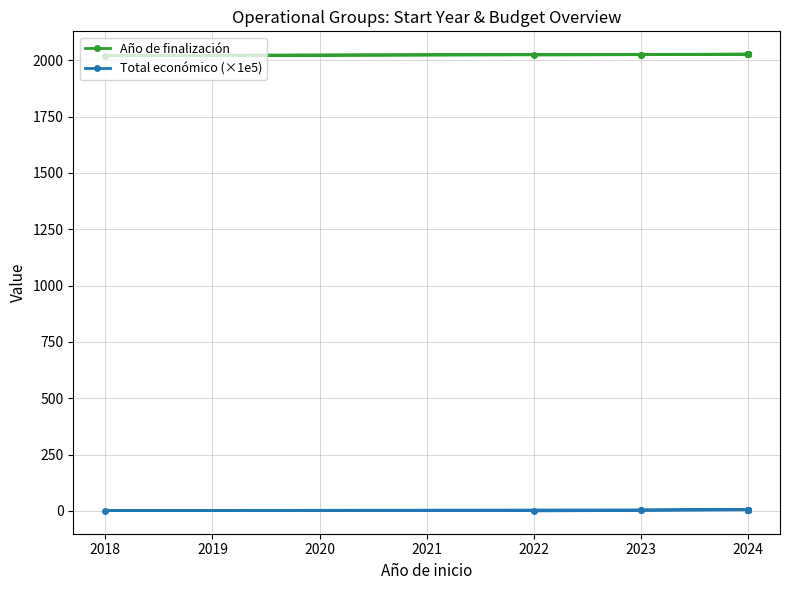

Rank the series at 2024 from lowest to highest value.

Total económico (×1e5), Año de finalización